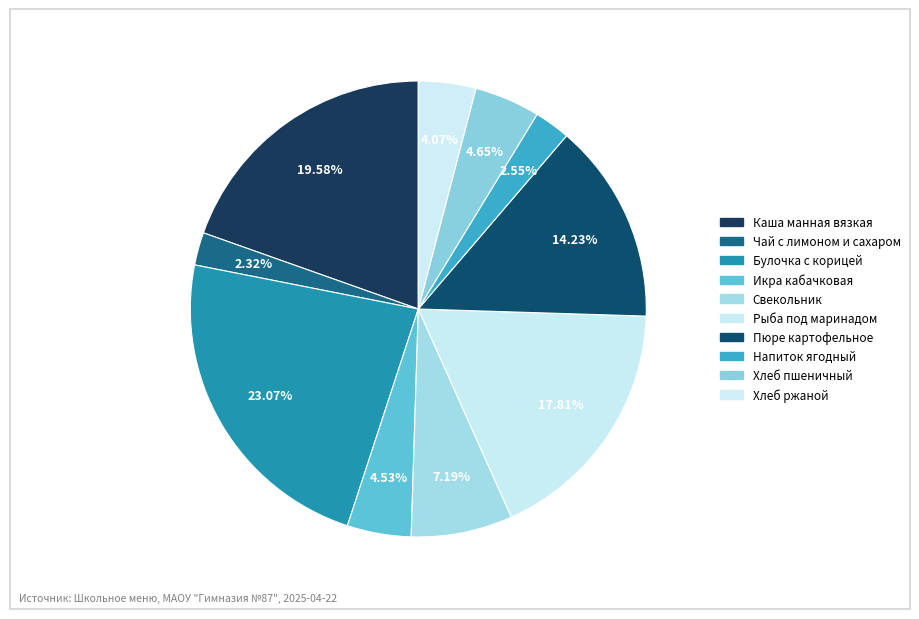

How many segments does this pie chart have?

10